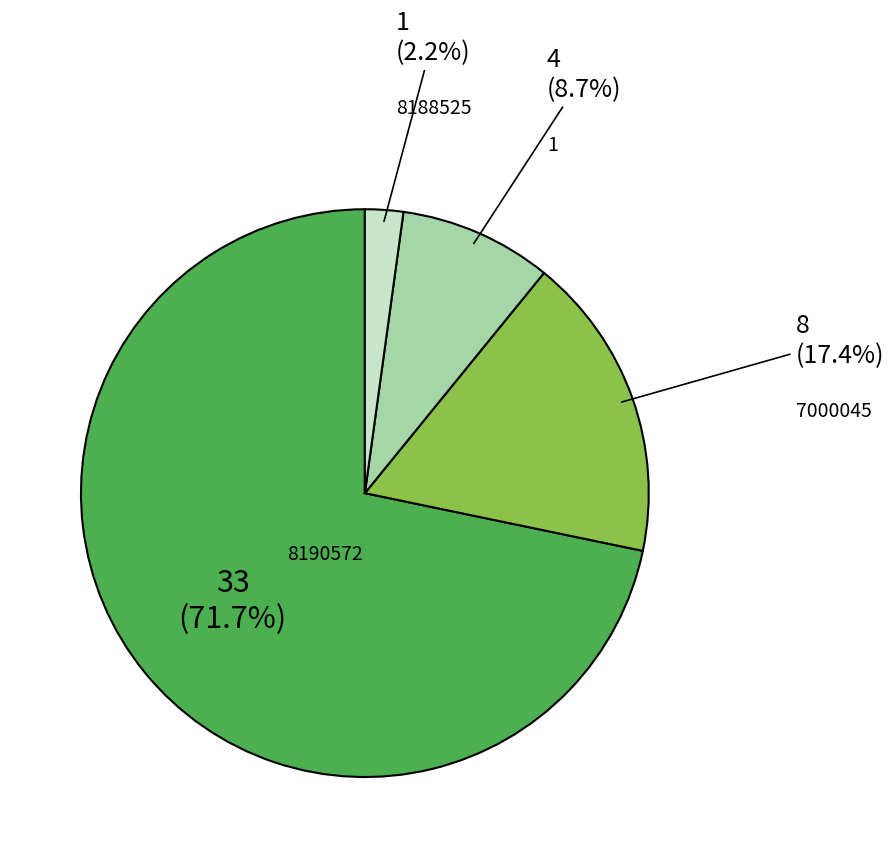

Is there any slice that represents more than half of the pie?

Yes